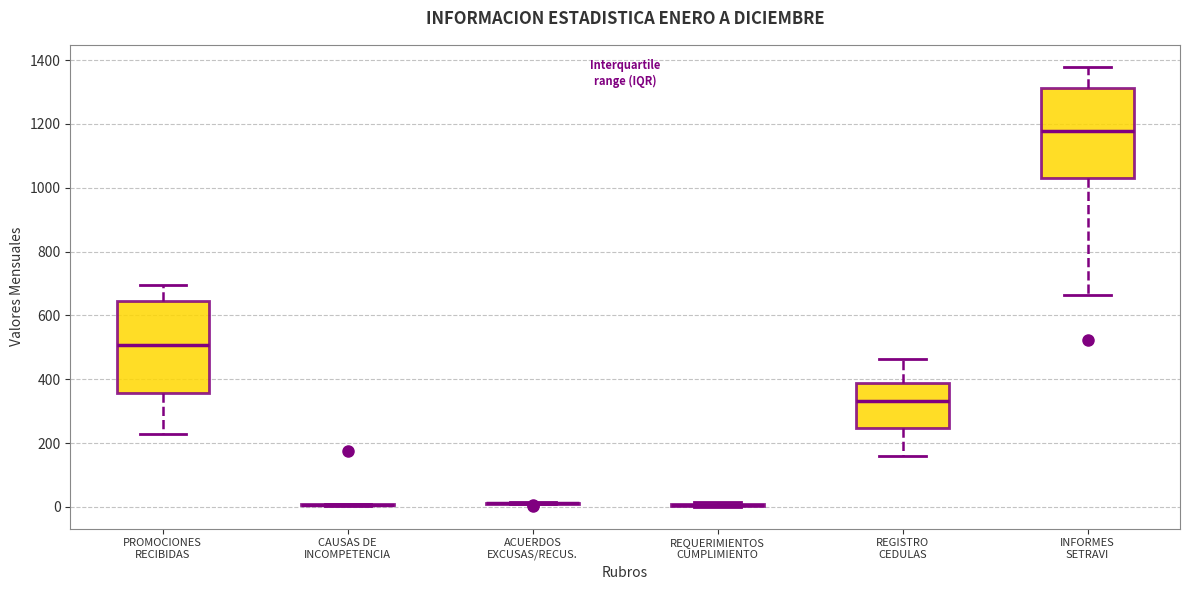

Reading left to right, read every box against the y-axis: the position of its median line, the range the box covers, and the ends of its whiskers. The values are not printed on the chart, so give them approximately, as read against the axis.

PROMOCIONES RECIBIDAS: median 500, box 360 to 640, whiskers 240 to 700
CAUSAS DE INCOMPETENCIA: box collapsed to a line at 0, whiskers 0 to 0
ACUERDOS EXCUSAS/RECUS.: box collapsed to a line at 20, whiskers 0 to 20
REQUERIMIENTOS CUMPLIMIENTO: box collapsed to a line at 0, whiskers 0 to 20
REGISTRO CEDULAS: median 340, box 240 to 380, whiskers 160 to 460
INFORMES SETRAVI: median 1180, box 1020 to 1320, whiskers 660 to 1380